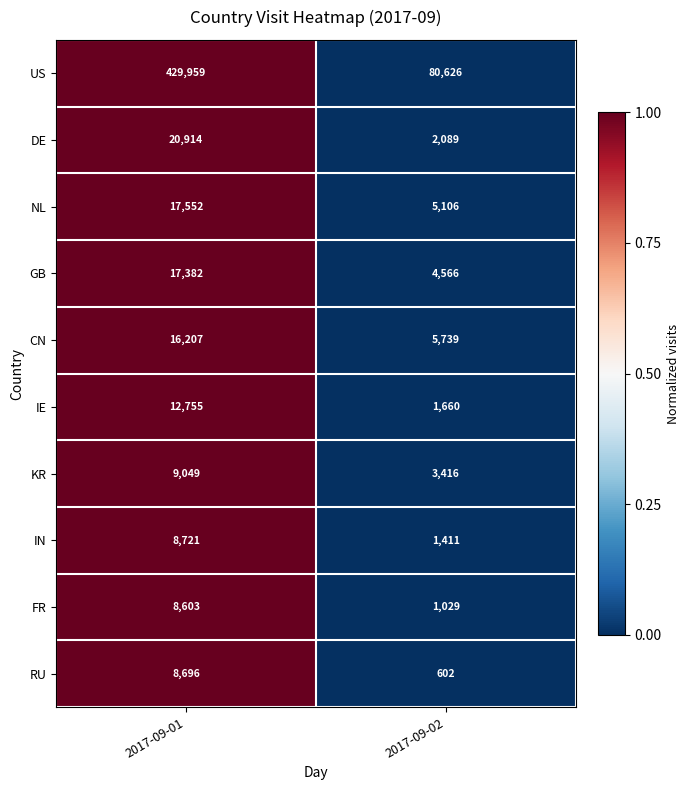

Reading left to right, transcribe all the data shown in this chart.

US: 2017-09-01=429959	2017-09-02=80626
DE: 2017-09-01=20914	2017-09-02=2089
NL: 2017-09-01=17552	2017-09-02=5106
GB: 2017-09-01=17382	2017-09-02=4566
CN: 2017-09-01=16207	2017-09-02=5739
IE: 2017-09-01=12755	2017-09-02=1660
KR: 2017-09-01=9049	2017-09-02=3416
IN: 2017-09-01=8721	2017-09-02=1411
FR: 2017-09-01=8603	2017-09-02=1029
RU: 2017-09-01=8696	2017-09-02=602